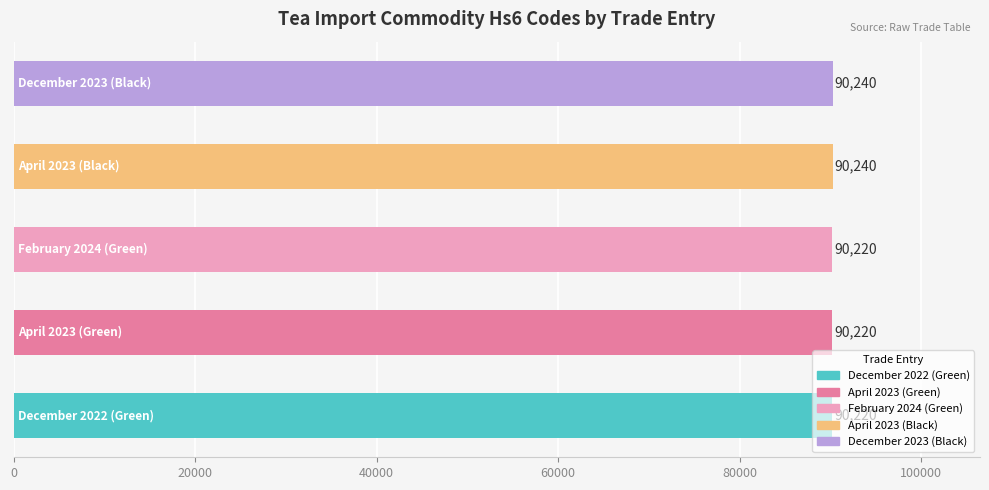

What is the minimum value shown in the chart?

90220